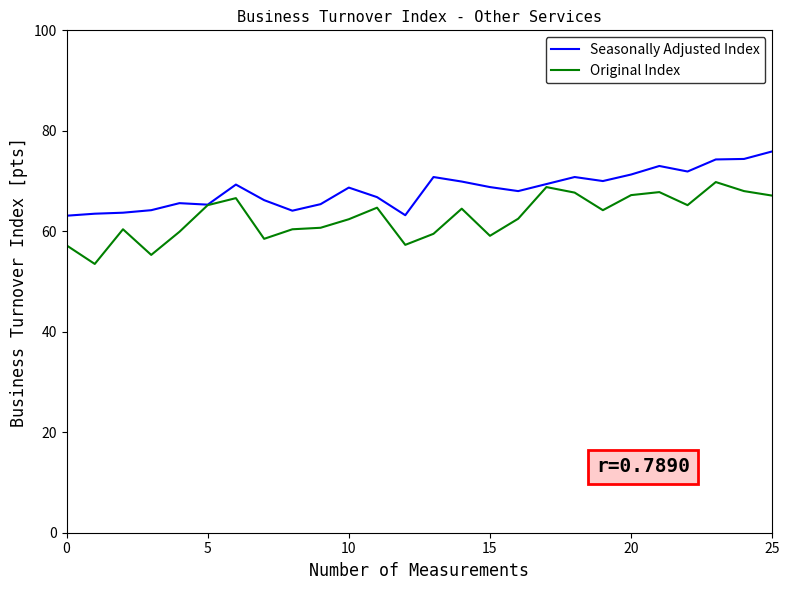

Which series has the largest range (max minus min)?

Original Index